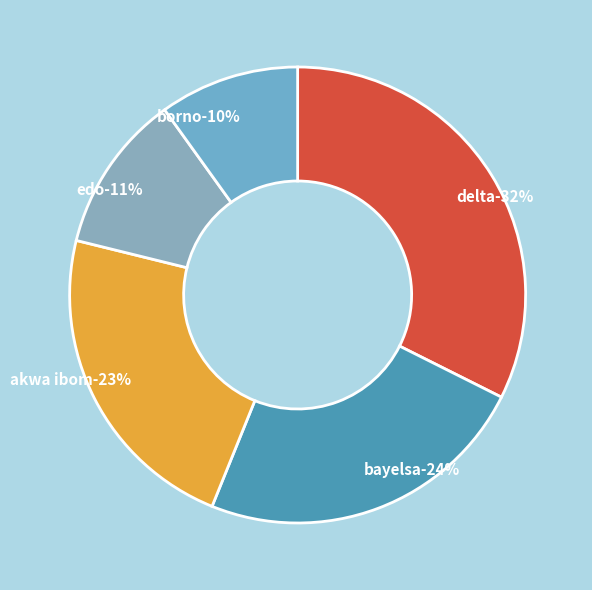

Which slice is the largest?

DELTA